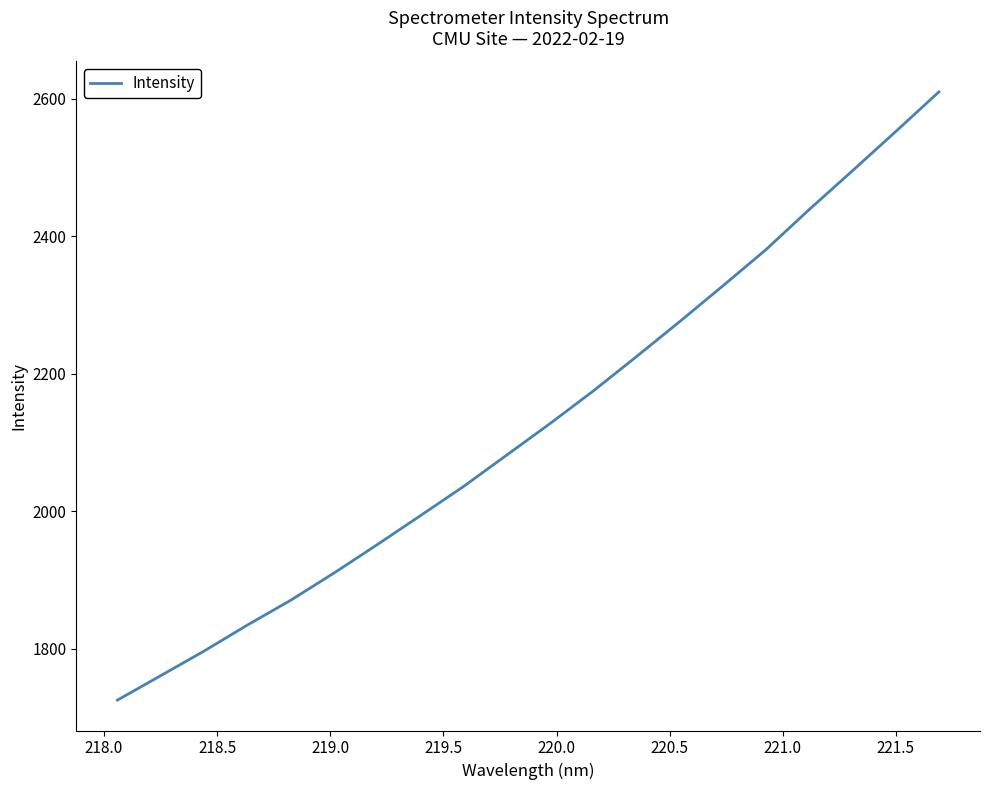

What is the maximum value shown in the chart?

2609.9